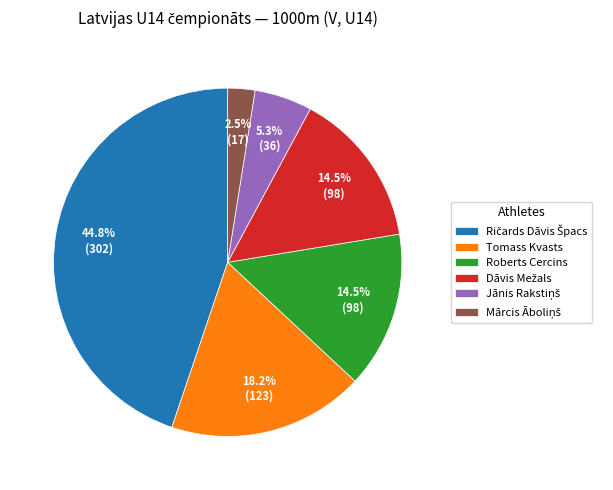

How much of the chart is everything except Tomass Kvasts?

81.8%